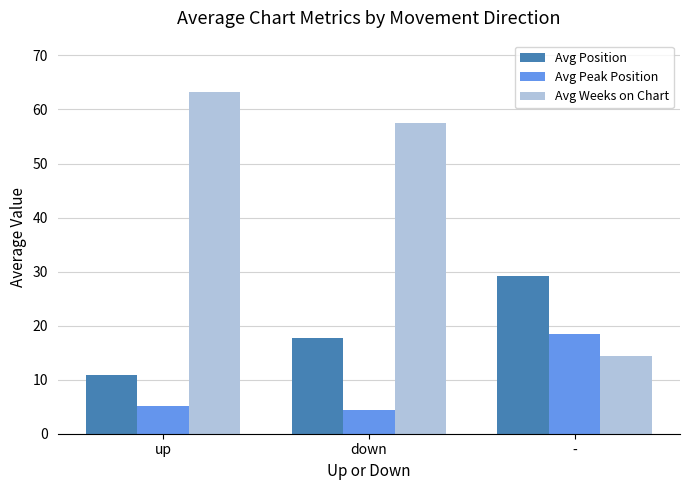

At which label is Avg Peak Position closest to 11?

up